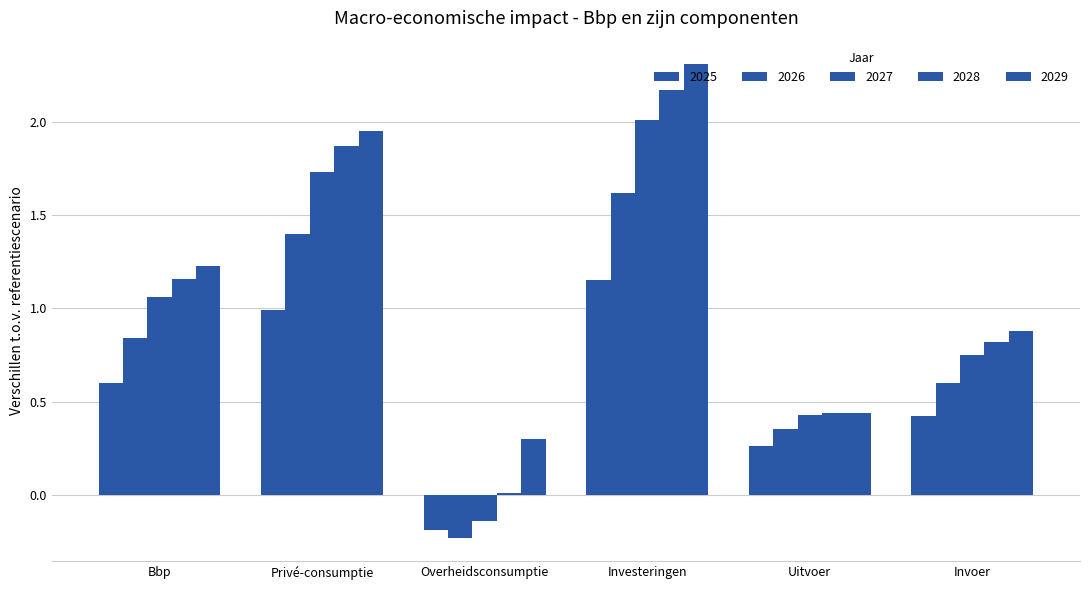

How many series are shown in this chart?

5